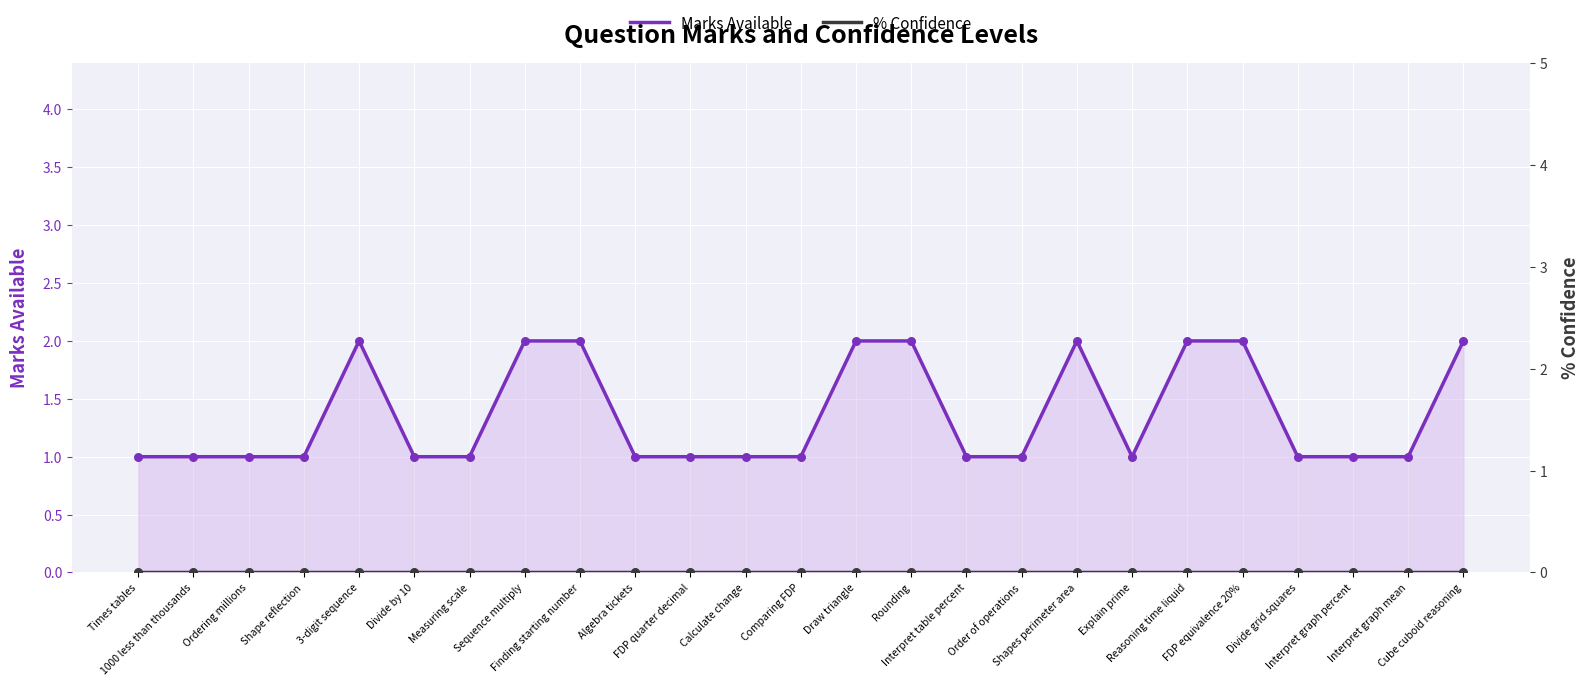

What are all the series names shown in the legend?

Marks Available, % Confidence